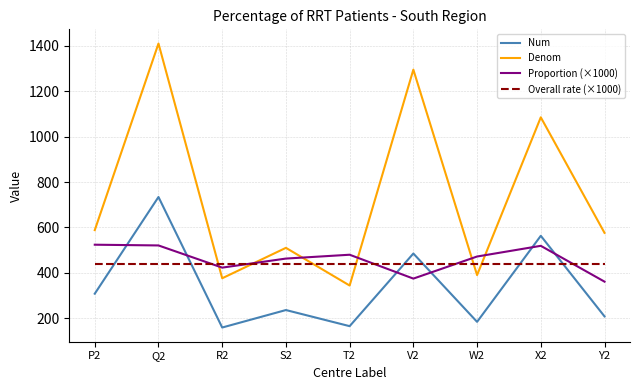

What is the lowest value of the Denom series?

344.0